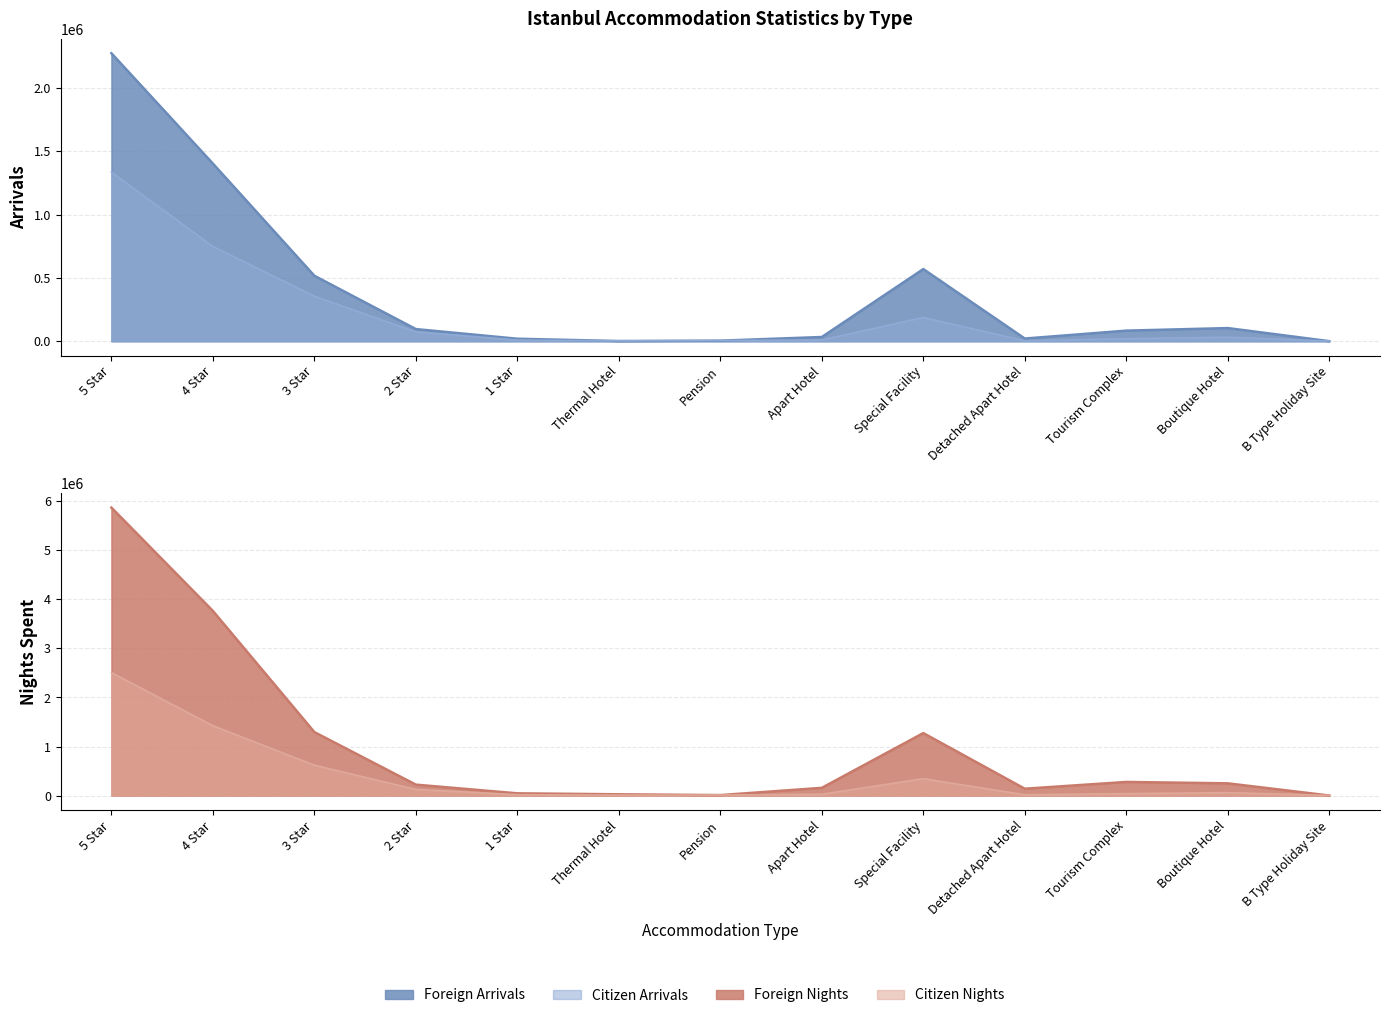

Which series has the widest spread of values?

Foreign Nights